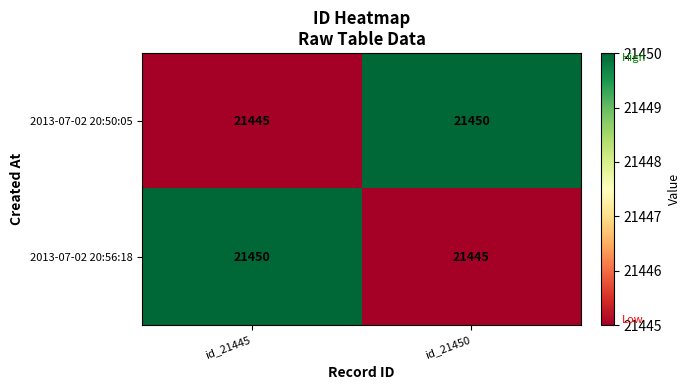

Is it true that 2013-07-02 20:50:05 equals 9786 at id_21445?

False